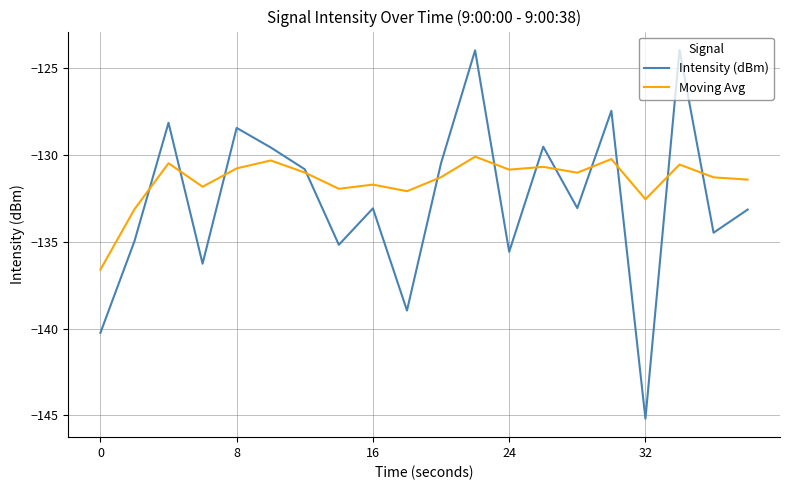

Is this an area chart (filled region under the line)?

No